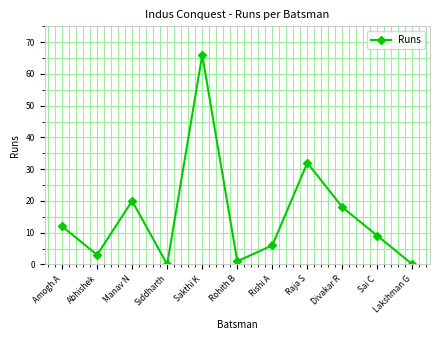

What is the difference between the maximum and second lowest values?

66